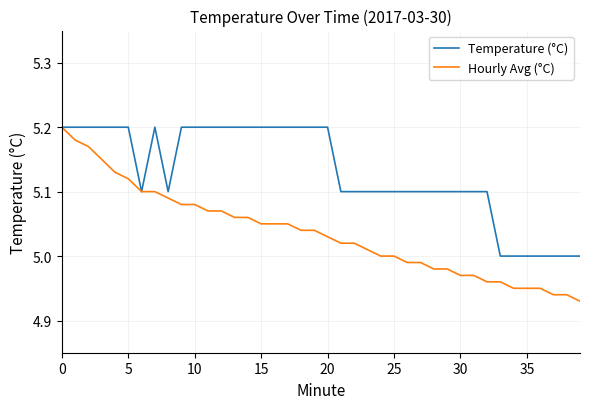

Which series has the largest range (max minus min)?

Hourly Avg (°C)